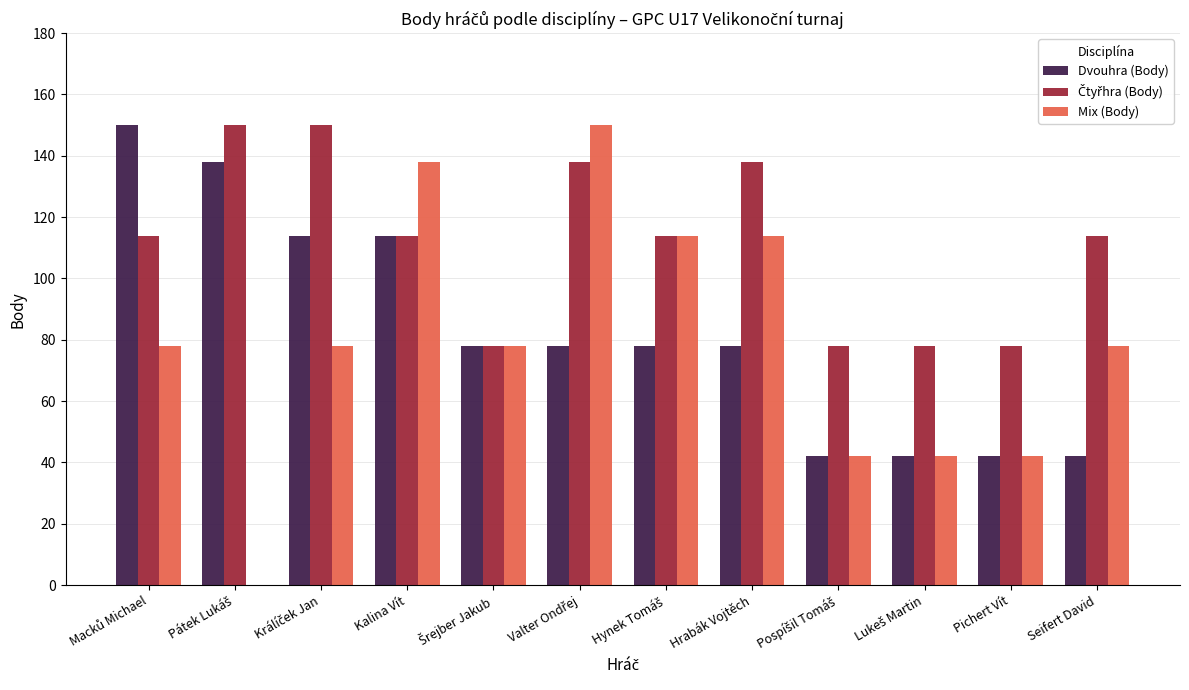

Which series changed the most between Hrabák Vojtěch and Pichert Vít?

Mix (Body)